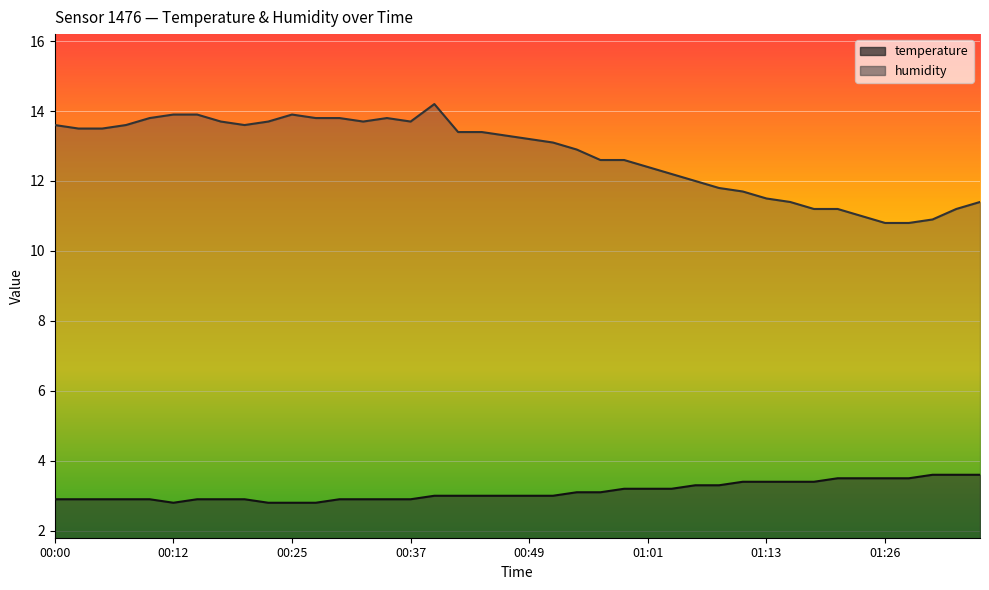

True or false: humidity has a value of 13.9 at 00:12.

True